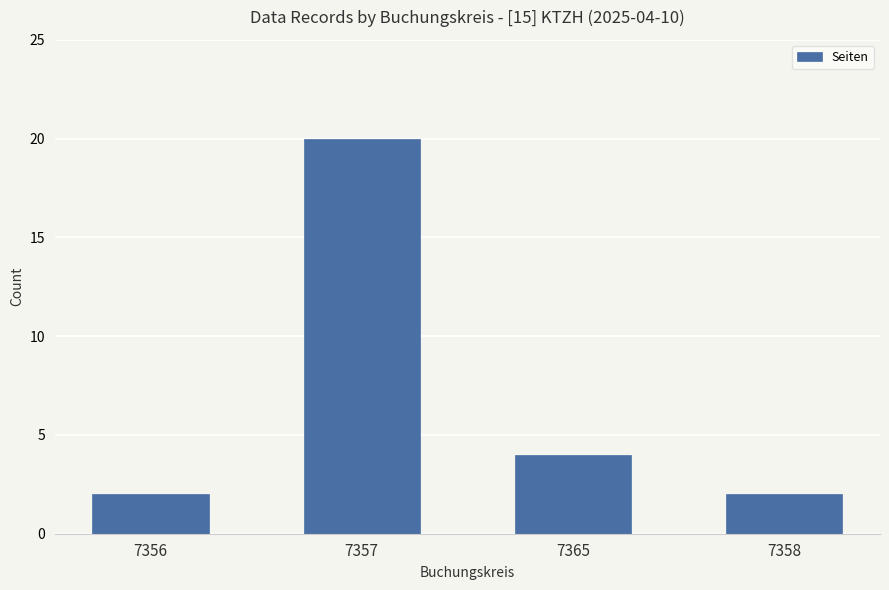

At which label is the value closest to 11?

7365